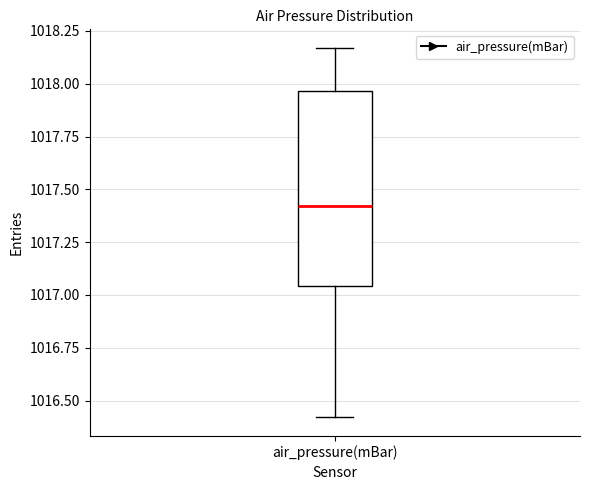

Read this box plot against the y-axis: the position of the median line, the range covered by the box, and the ends of both whiskers. The values are not printed on the chart, so give them approximately, as read against the axis.

median 1017.40, box 1017.05 to 1017.95, whiskers 1016.40 to 1018.15